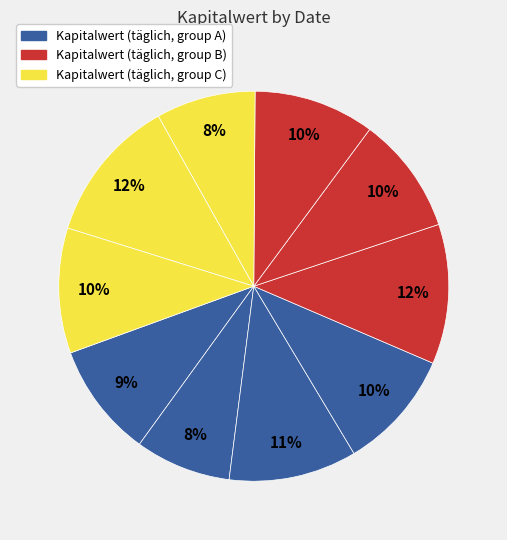

Does any single category account for the majority?

No